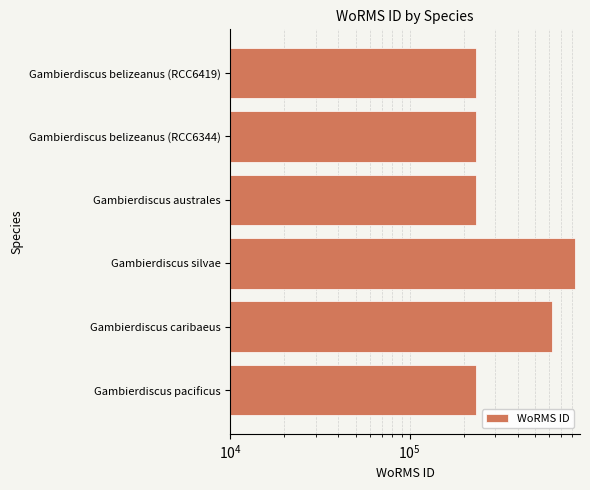

What is the value of the 1st bar from the left?

233380